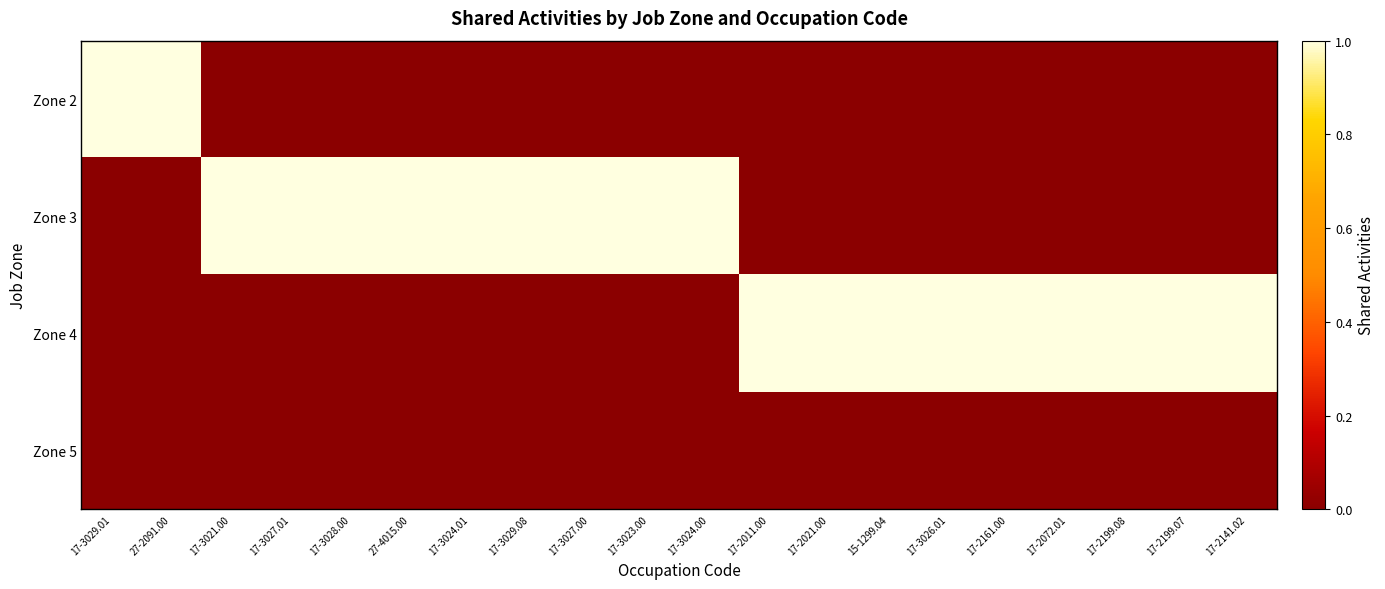

Which category has the highest value across all series?

17-3029.01